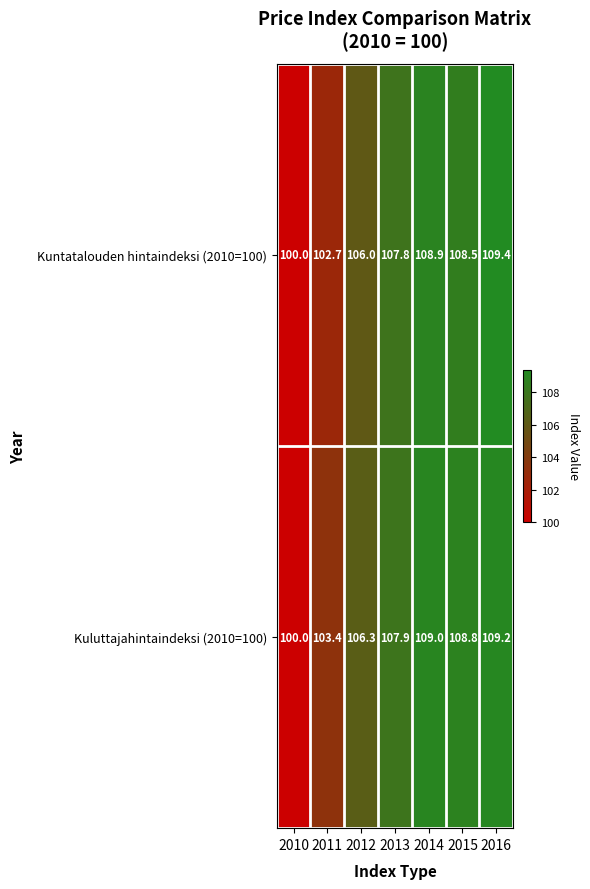

What is the greatest value displayed?

109.4